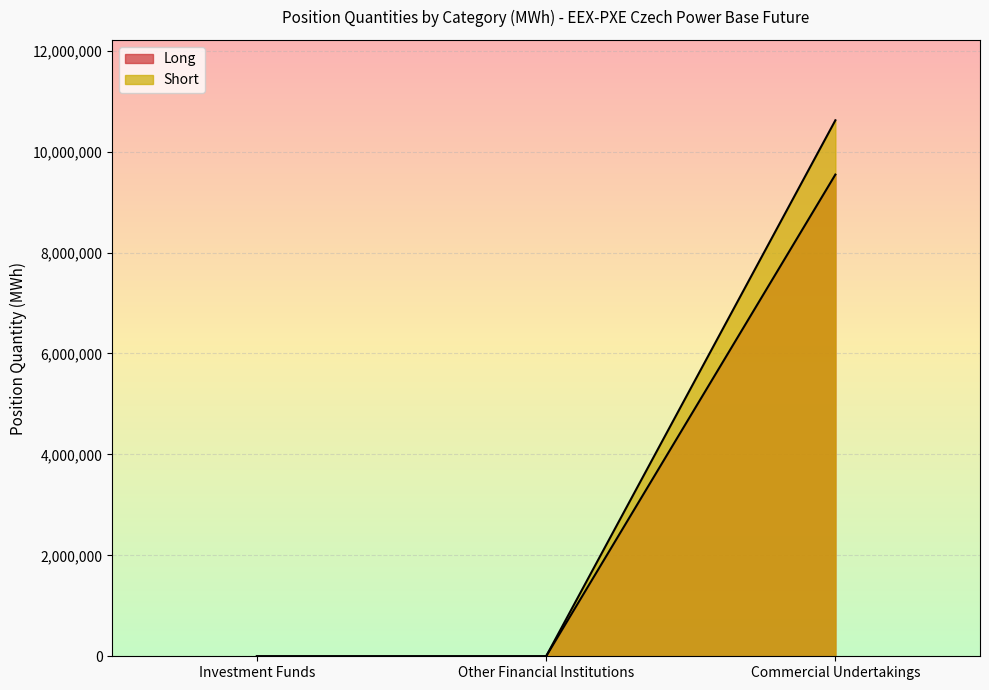

How many distinct data groups are displayed?

2